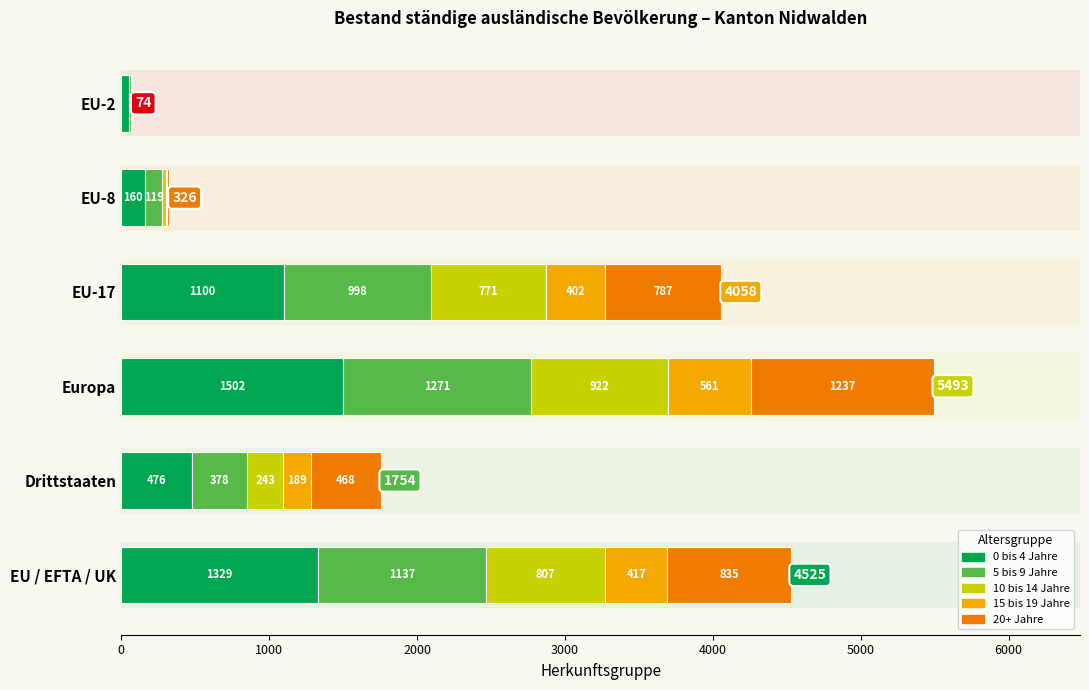

Is it true that 0 bis 4 Jahre equals 539 at EU-17?

False